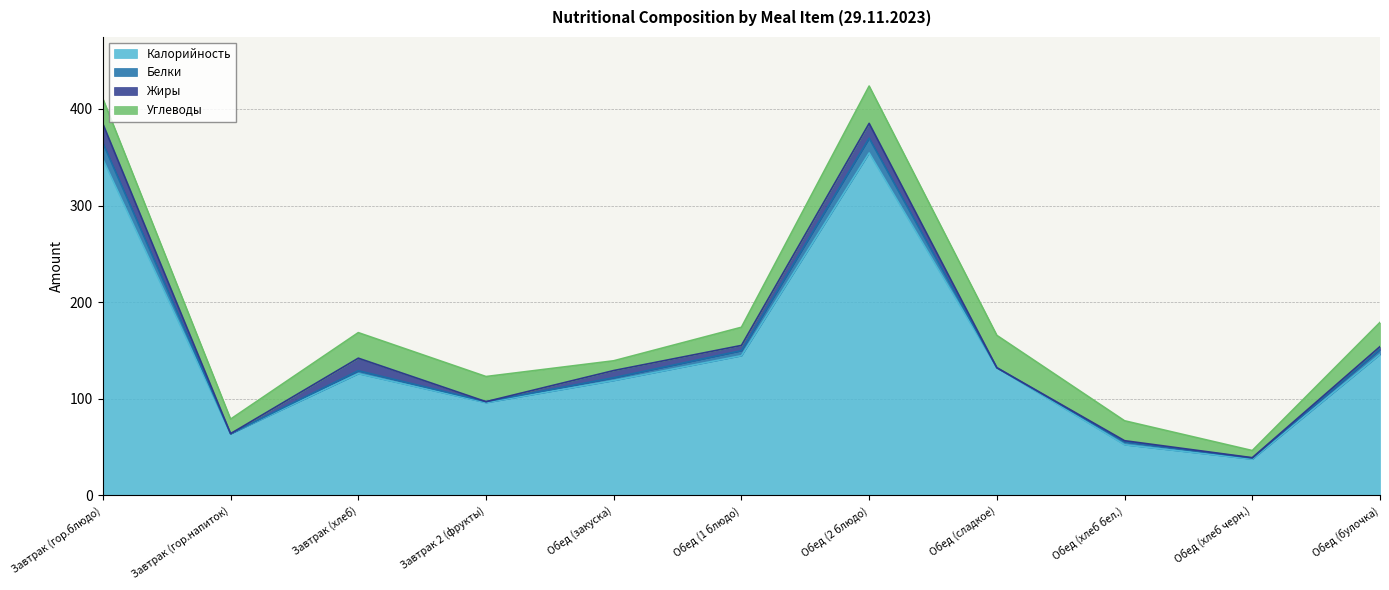

True or false: Белки and Углеводы intersect in this chart.

False